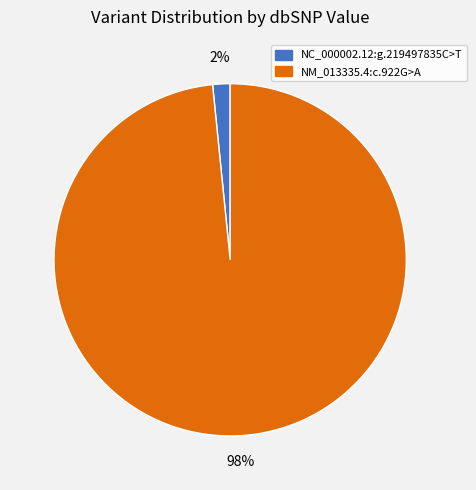

How many segments does this pie chart have?

2